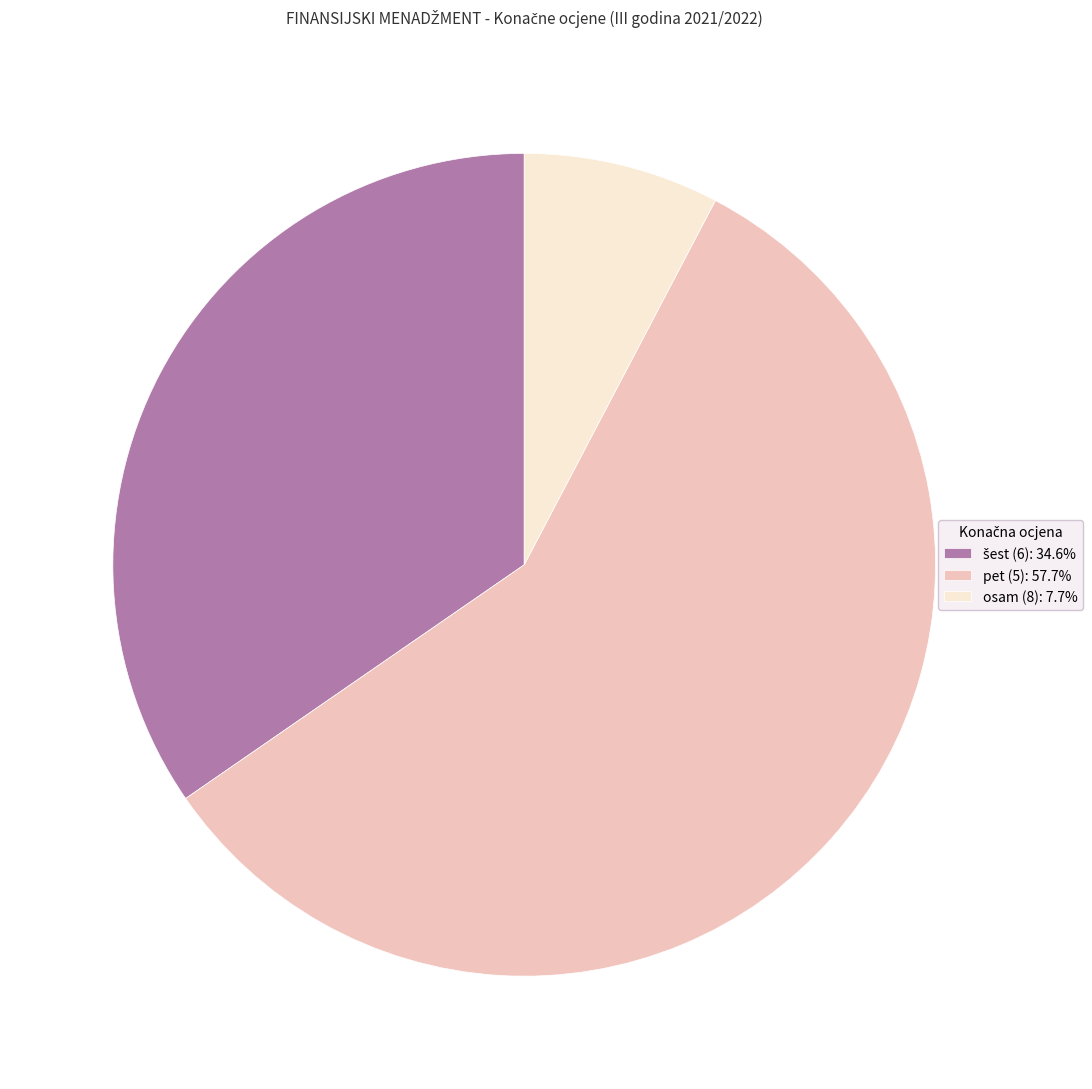

How many slices are in this pie chart?

3